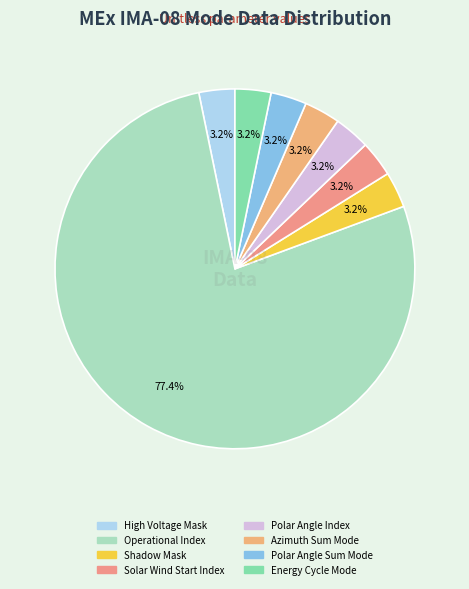

How many segments does this pie chart have?

8